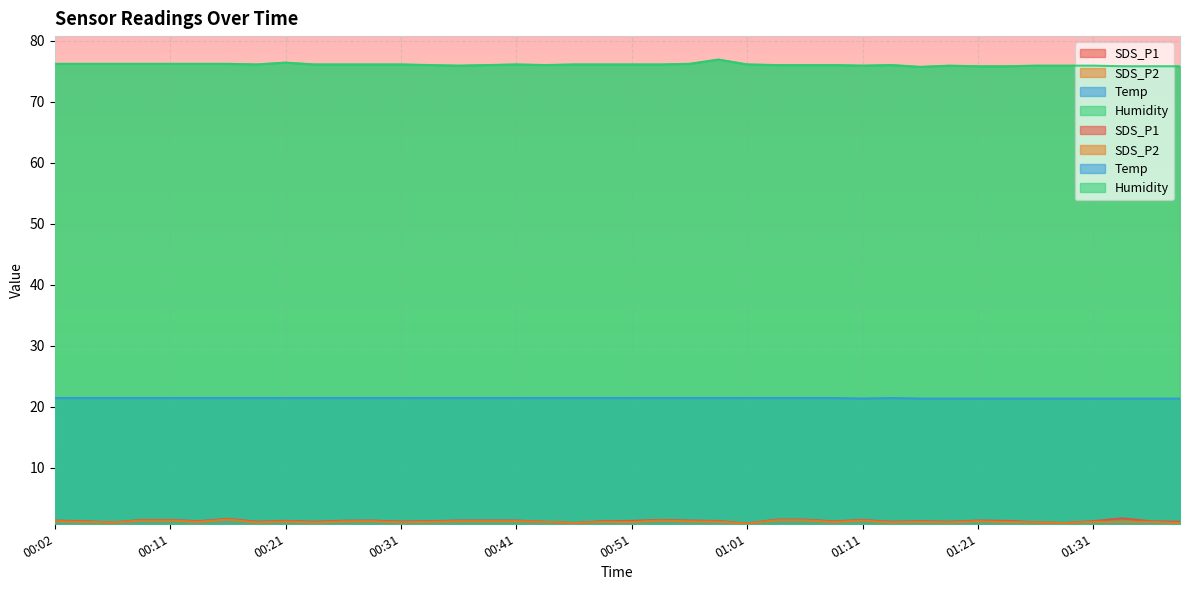

Between 00:14 and 01:33, which is larger?

01:33